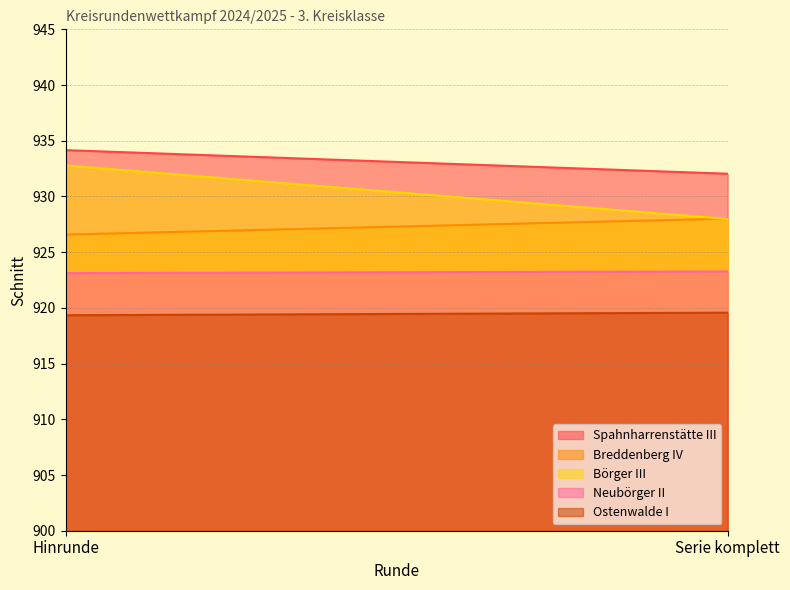

Rank the categories by Börger III value from lowest to highest.

Serie komplett, Hinrunde